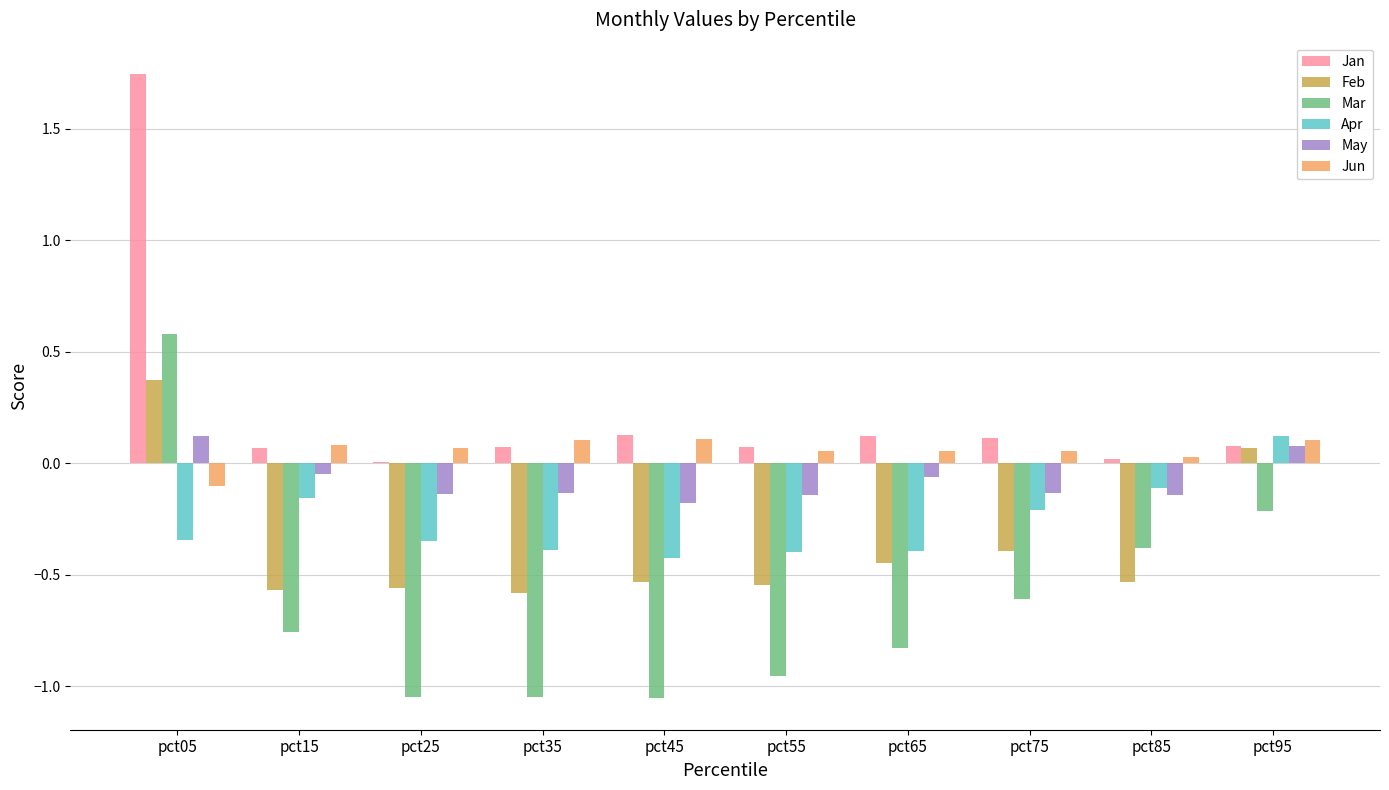

Which category has the highest value across all series?

pct05